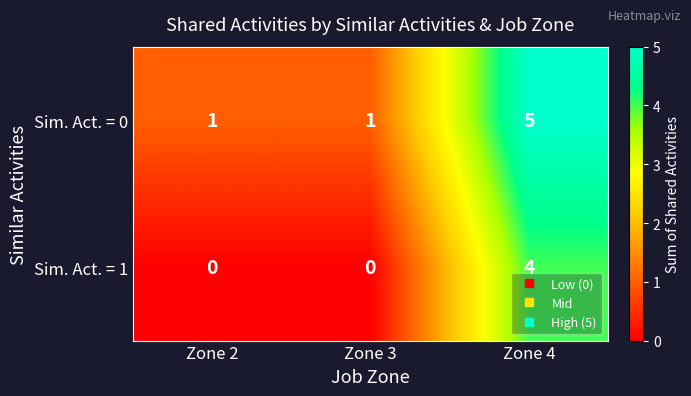

Reading right to left, extract all data points from this chart.

Sim. Act. = 0: 5	1	1
Sim. Act. = 1: 4	0	0